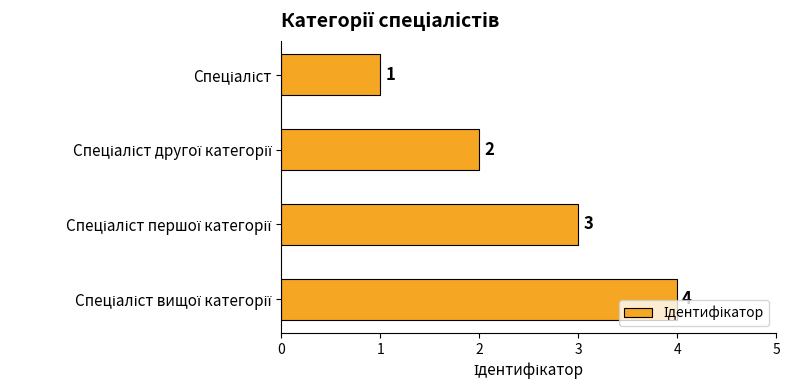

What is the sum of all values?

10